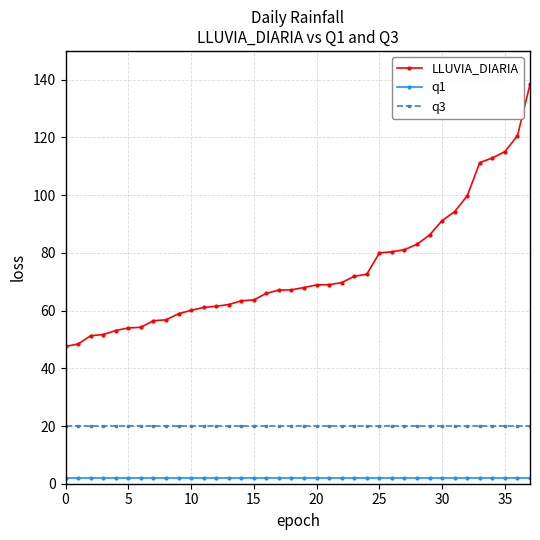

True or false: q1 and q3 intersect in this chart.

False